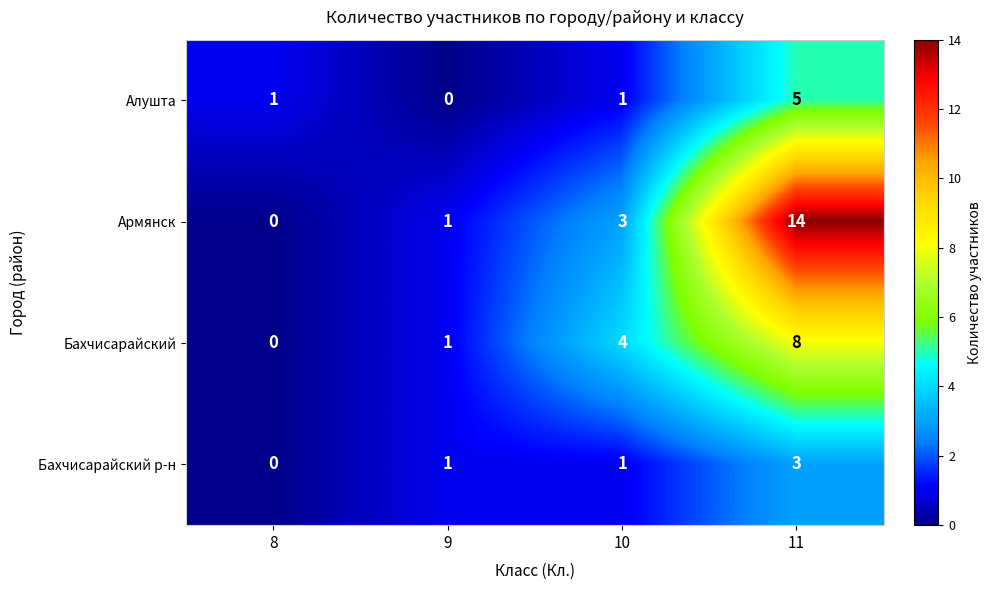

Reading left to right, extract all data points from this chart.

Алушта: 1	0	1	5
Армянск: 0	1	3	14
Бахчисарайский: 0	1	4	8
Бахчисарайский р-н: 0	1	1	3